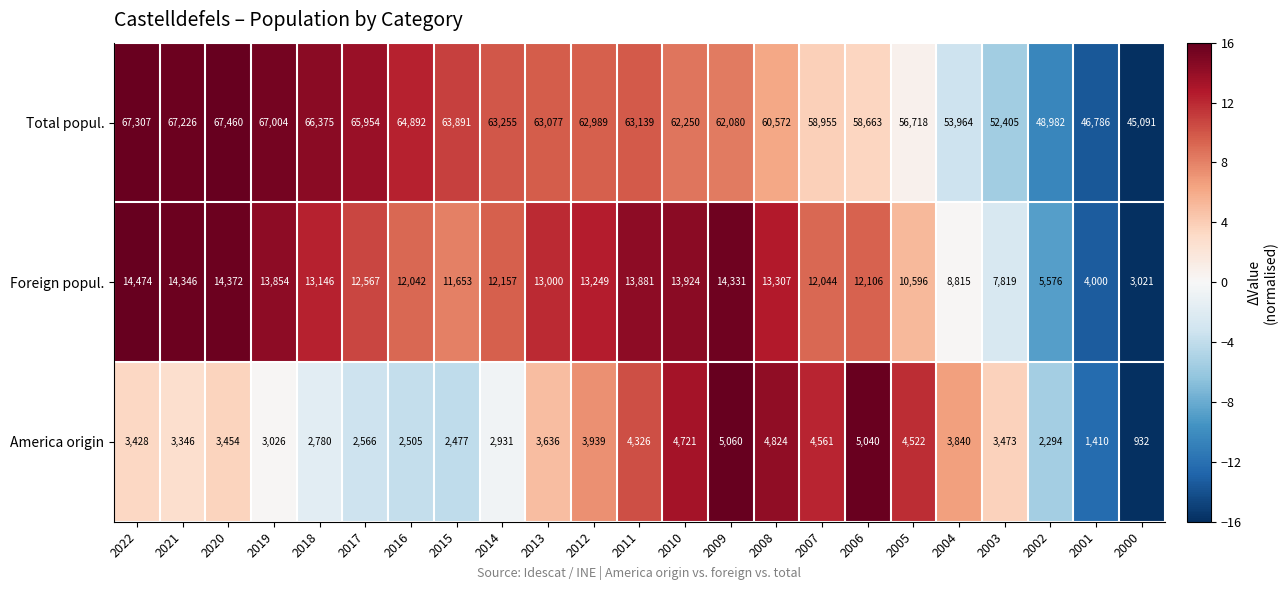

What is the difference between the maximum and minimum values in the Foreign popul. series?

11453